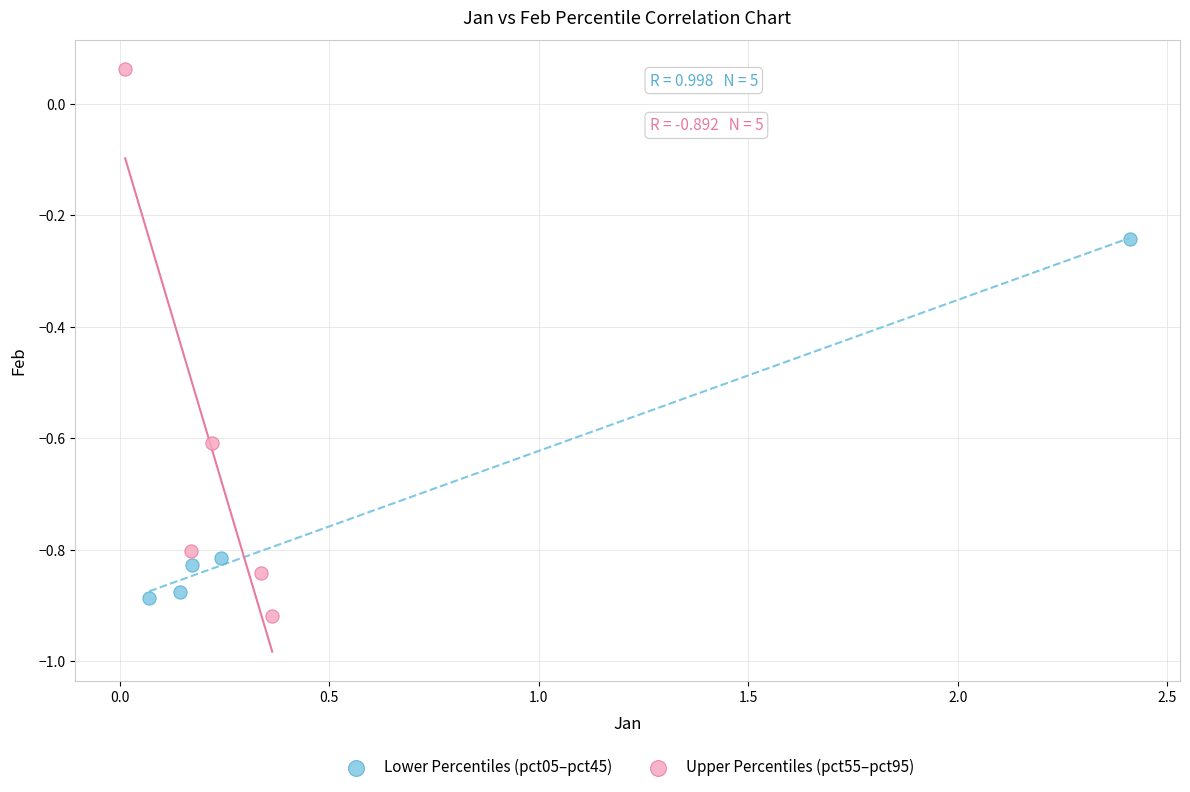

Which series contains the highest Y value?

Upper Percentiles (pct55–pct95)